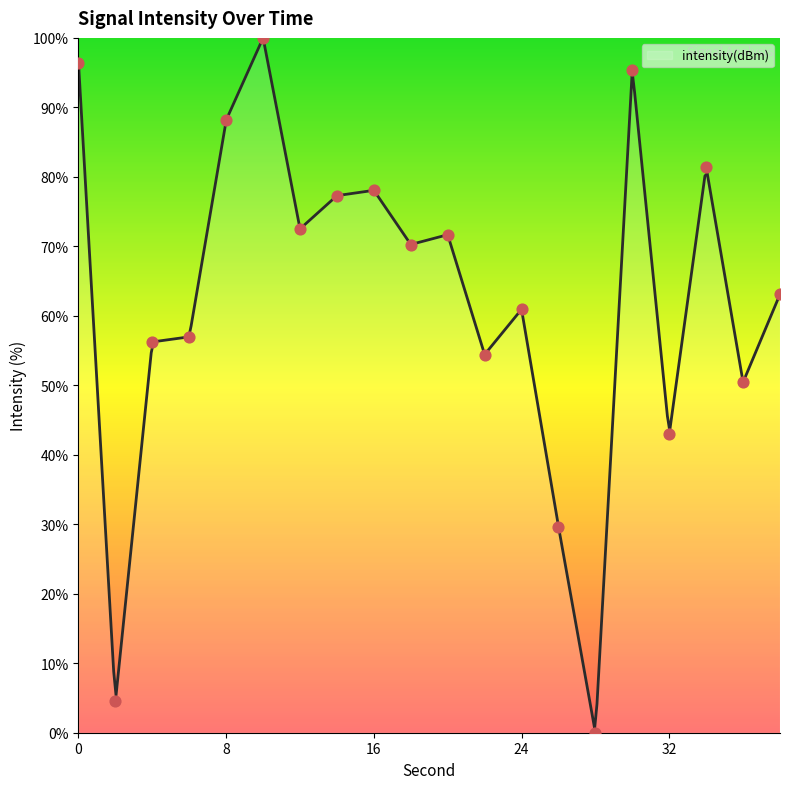

Which has a higher value, 24 or 22?

24